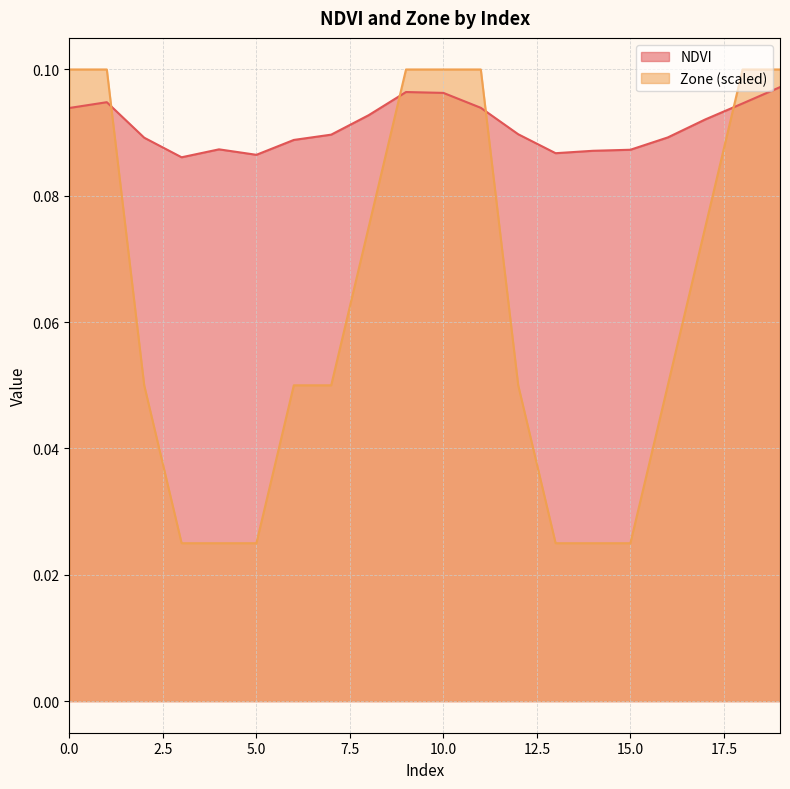

What is the maximum value shown in the chart?

0.1